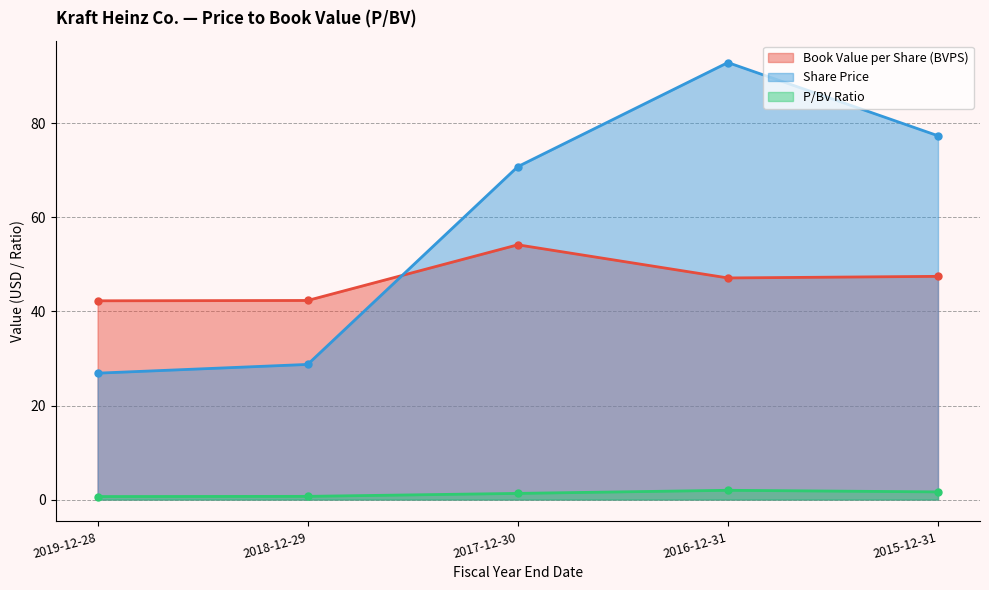

The Book Value per Share (BVPS) series shows 42.3 at 2019-12-28. True or false?

True